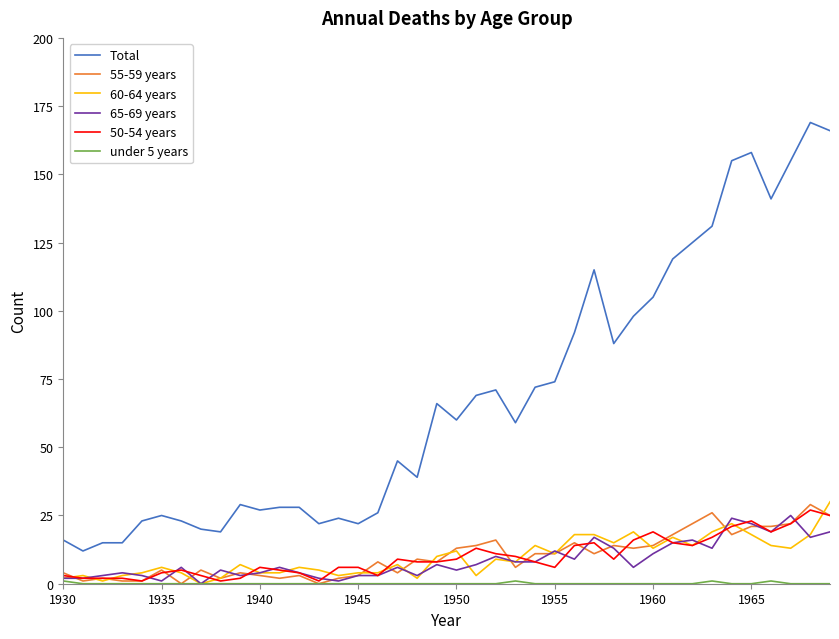

What is the maximum value shown in the chart?

169